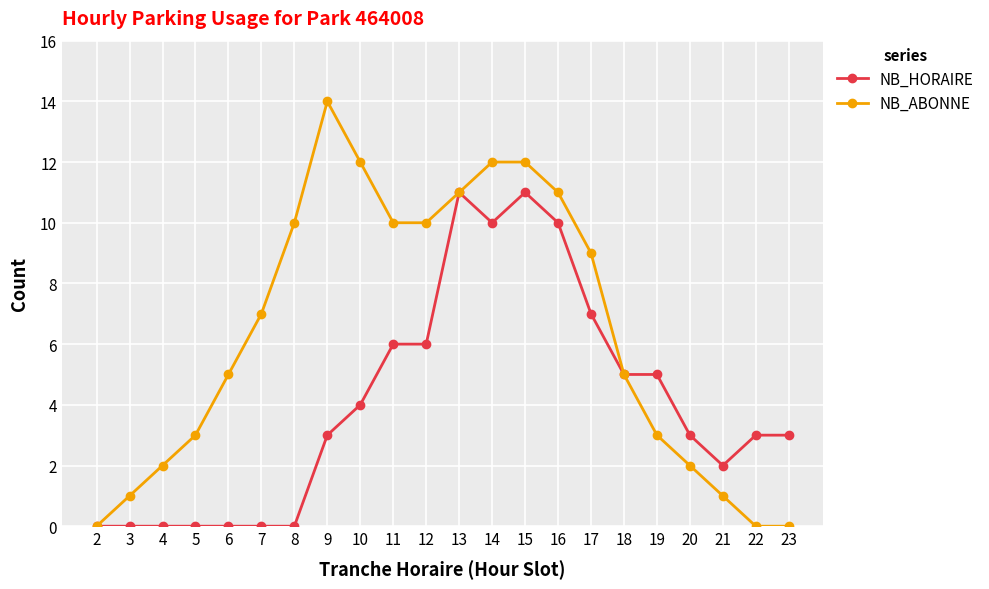

How many distinct data groups are displayed?

2